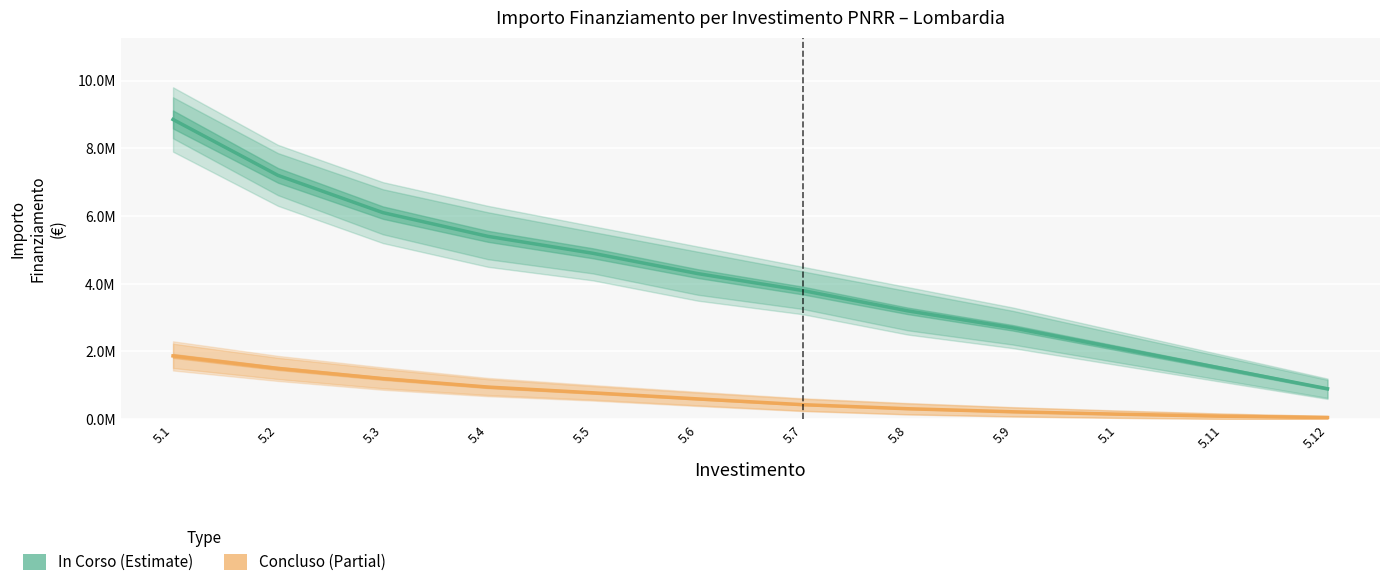

At 5.11, list the series in order from smallest to largest.

Concluso, In Corso